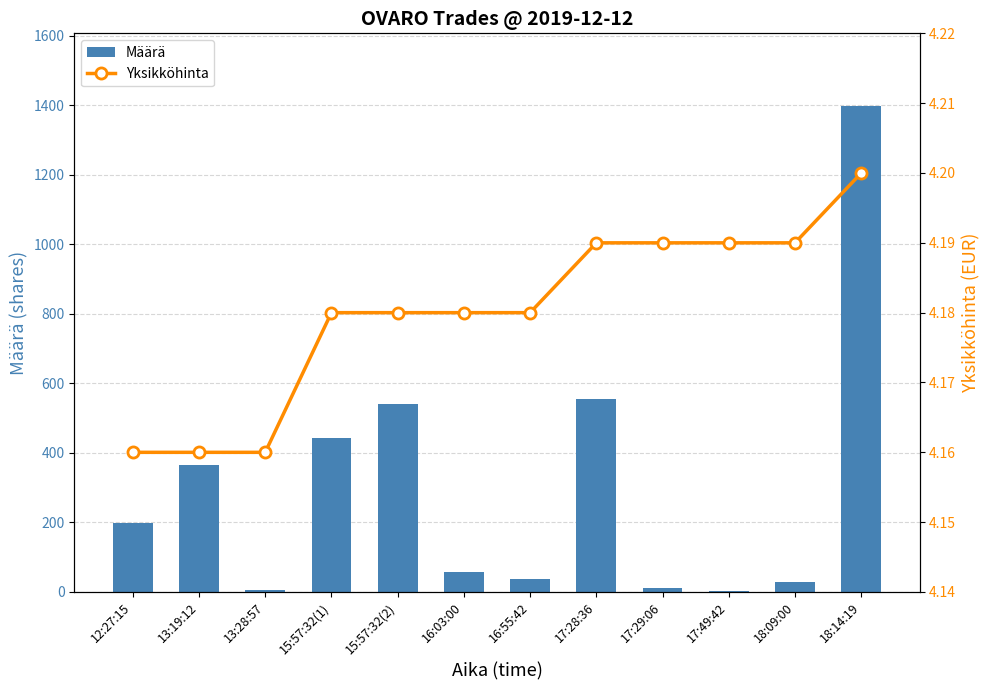

Is the value of Yksikköhinta at 17:49:42 greater than the value of Määrä at 13:28:57?

No